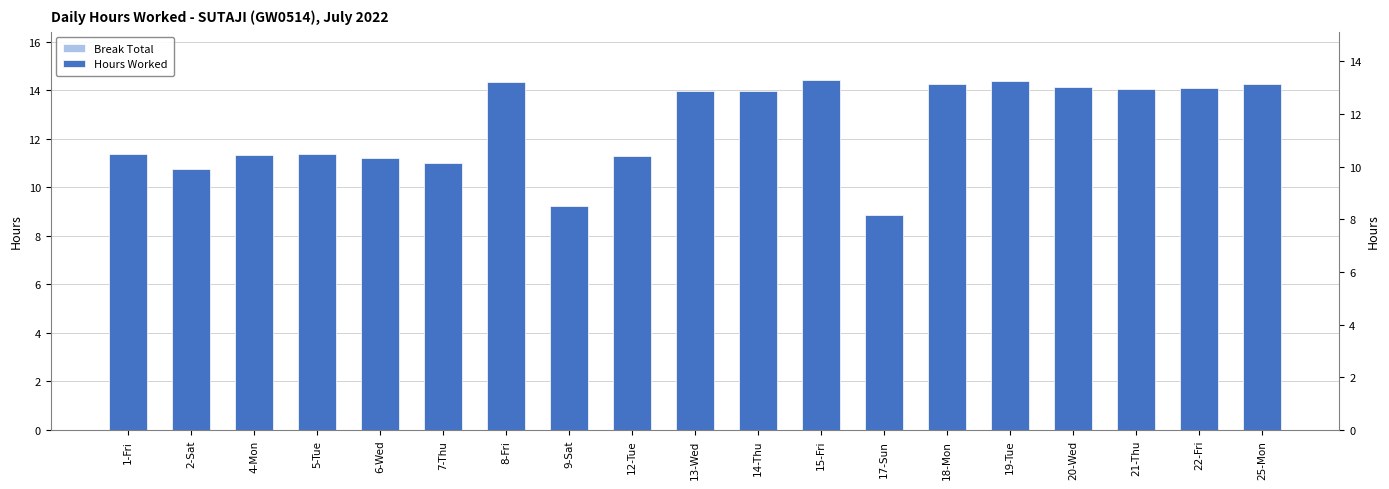

Which series has the widest spread of values?

Hours Worked